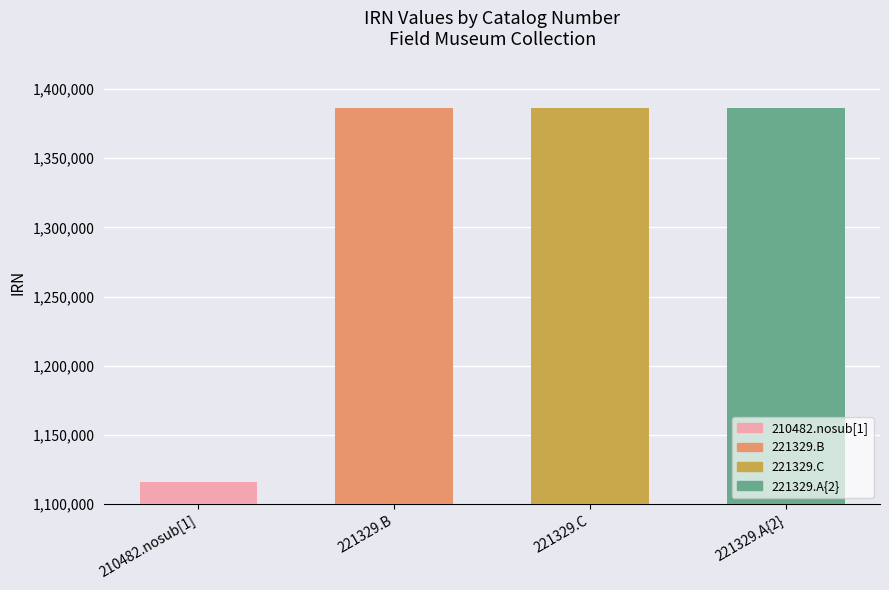

Are the bars grouped side by side (vs. stacked)?

No